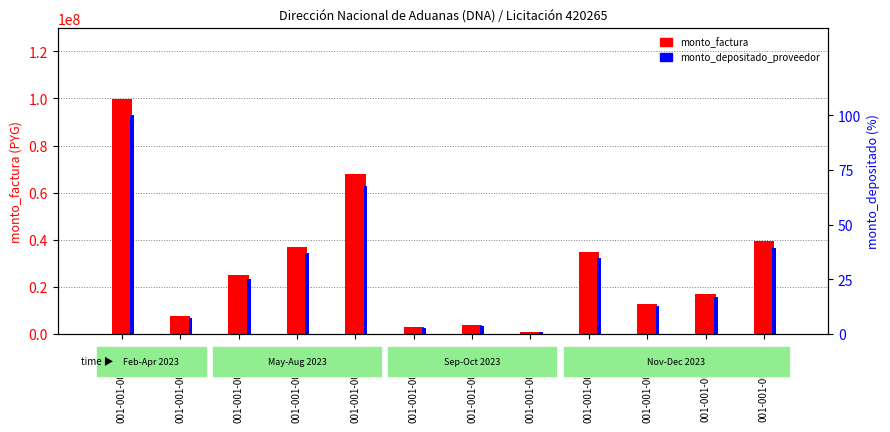

Reading left to right, extract all data points from this chart.

monto_factura: 99900000.0	7588500.0	25235000.0	37036800.0	67844250.0	2899200.0	3756500.0	884400.0	34960000.0	12783800.0	16941500.0	39680000.0
monto_depositado_proveedor: 100.0	7.6	25.3	37.1	67.9	2.9	3.8	0.9	35.0	12.8	16.8	39.3